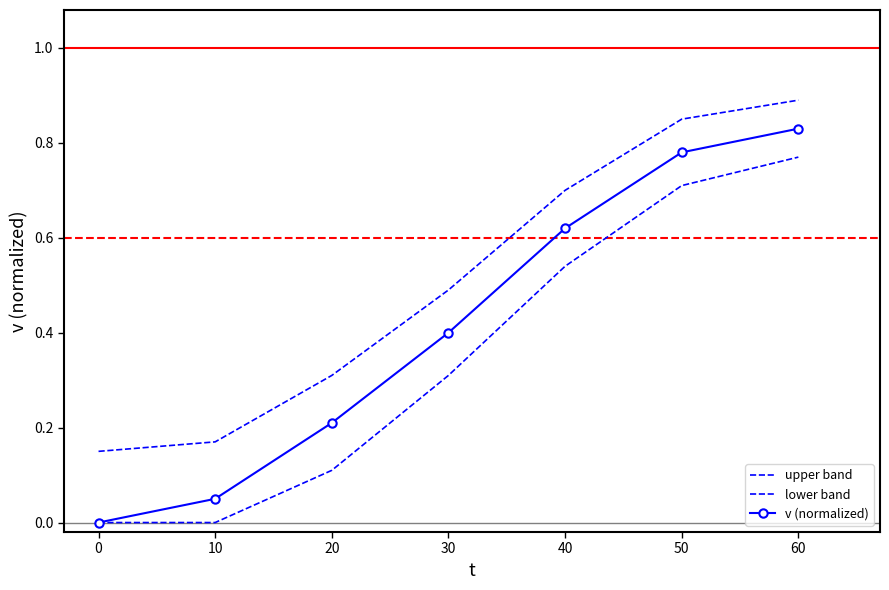

Count the number of categories in the chart.

7